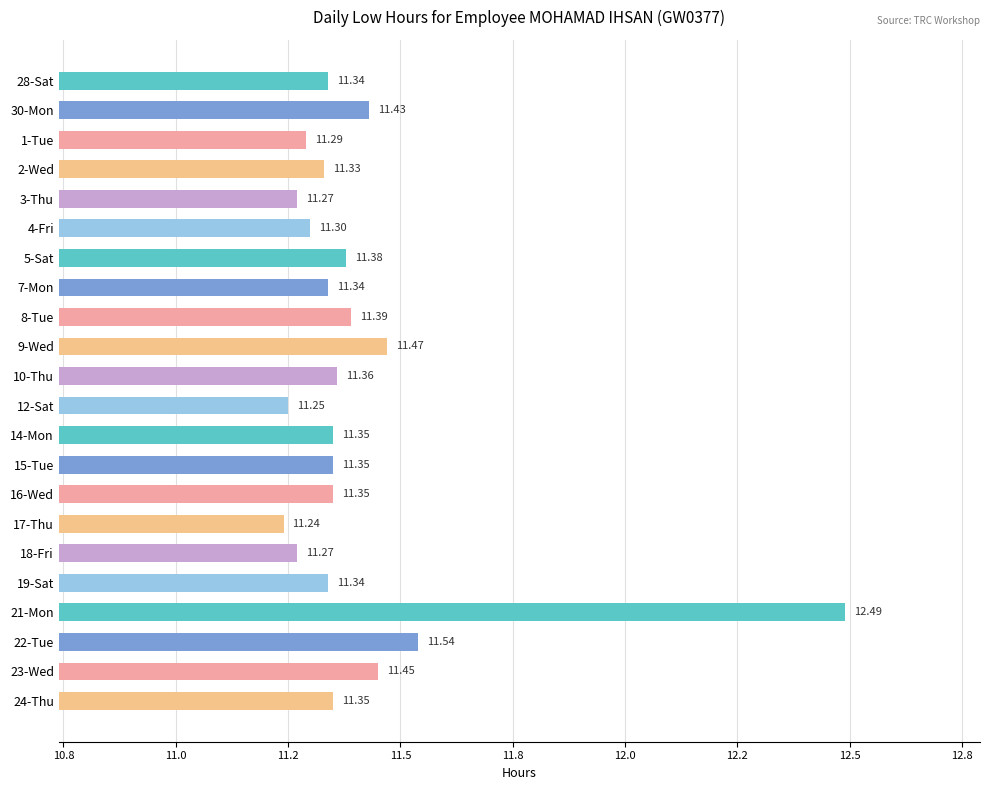

Are the bars horizontal?

Yes